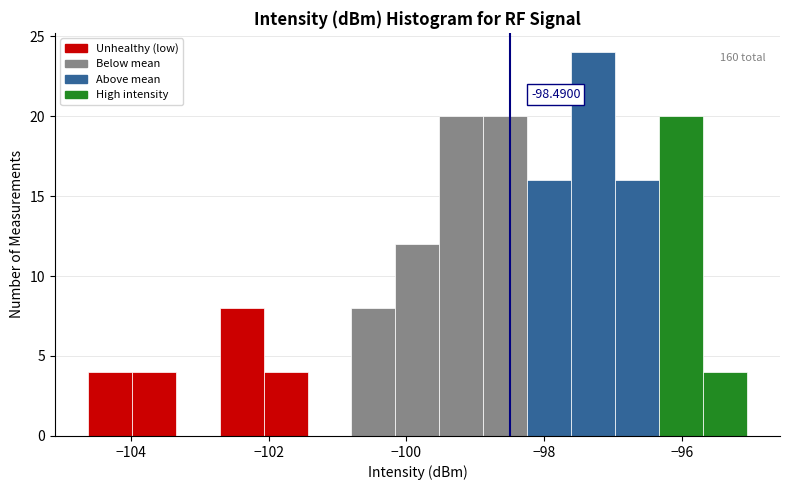

Around what value on the x-axis is the tallest bar? Give the approximate position of its centre, as read against the axis.

-97.2